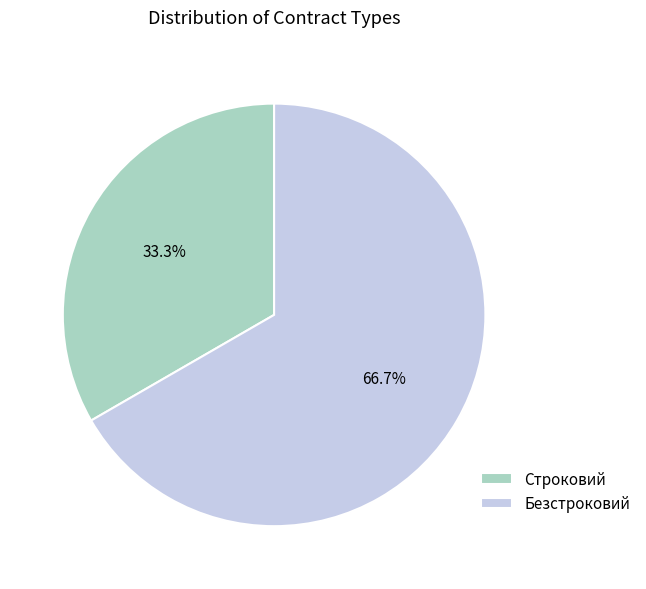

What is the total percentage of Строковий and Безстроковий?

100.0%